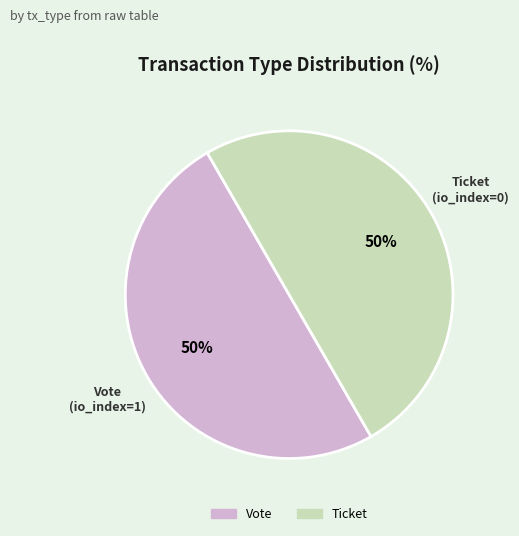

To the nearest percent, what is the combined percentage of Vote and Ticket?

100%